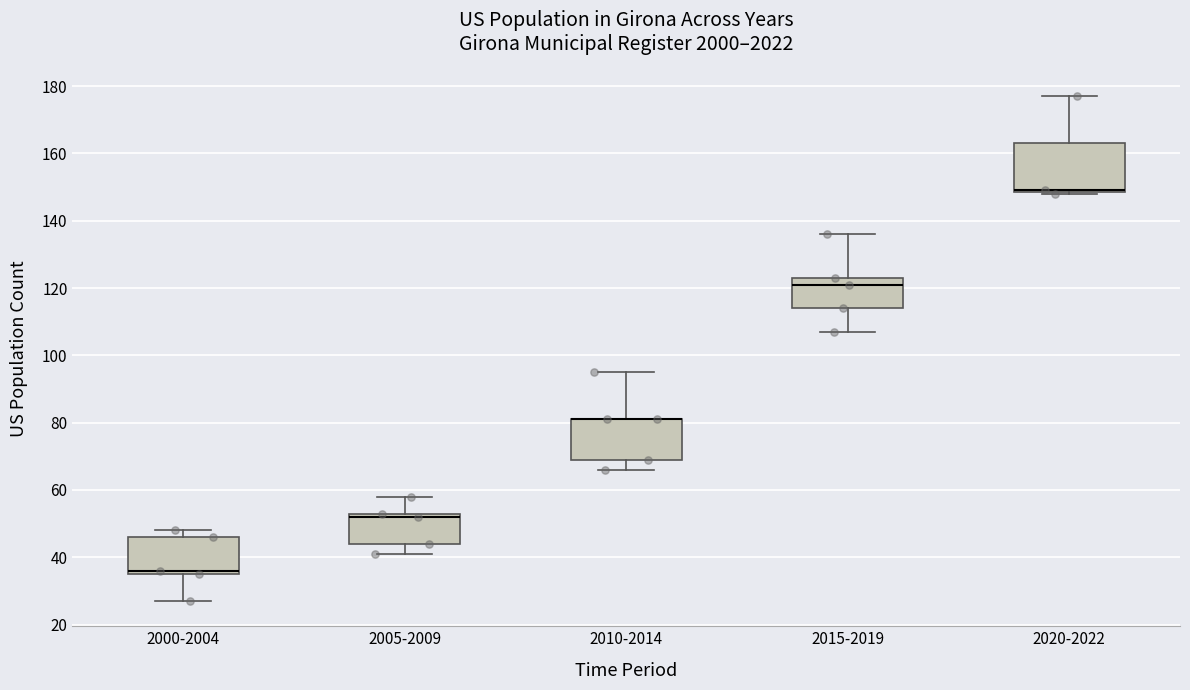

Reading left to right, transcribe this box plot: for each box, give where its median line is, the range the box spans, and where its two whiskers end, as read against the y-axis. The values are not printed on the chart, so give them approximately, as read against the axis.

2000-2004: median 36 (just above the box's lower edge), box 36 to 46, whiskers 28 to 48
2005-2009: median 52, box 44 to 54, whiskers 42 to 58
2010-2014: median 82 (drawn on the box's upper edge), box 70 to 82, whiskers 66 to 96
2015-2019: median 122, box 114 to 124, whiskers 108 to 136
2020-2022: median 150 (drawn on the box's lower edge), box 148 to 164, whiskers 148 to 178